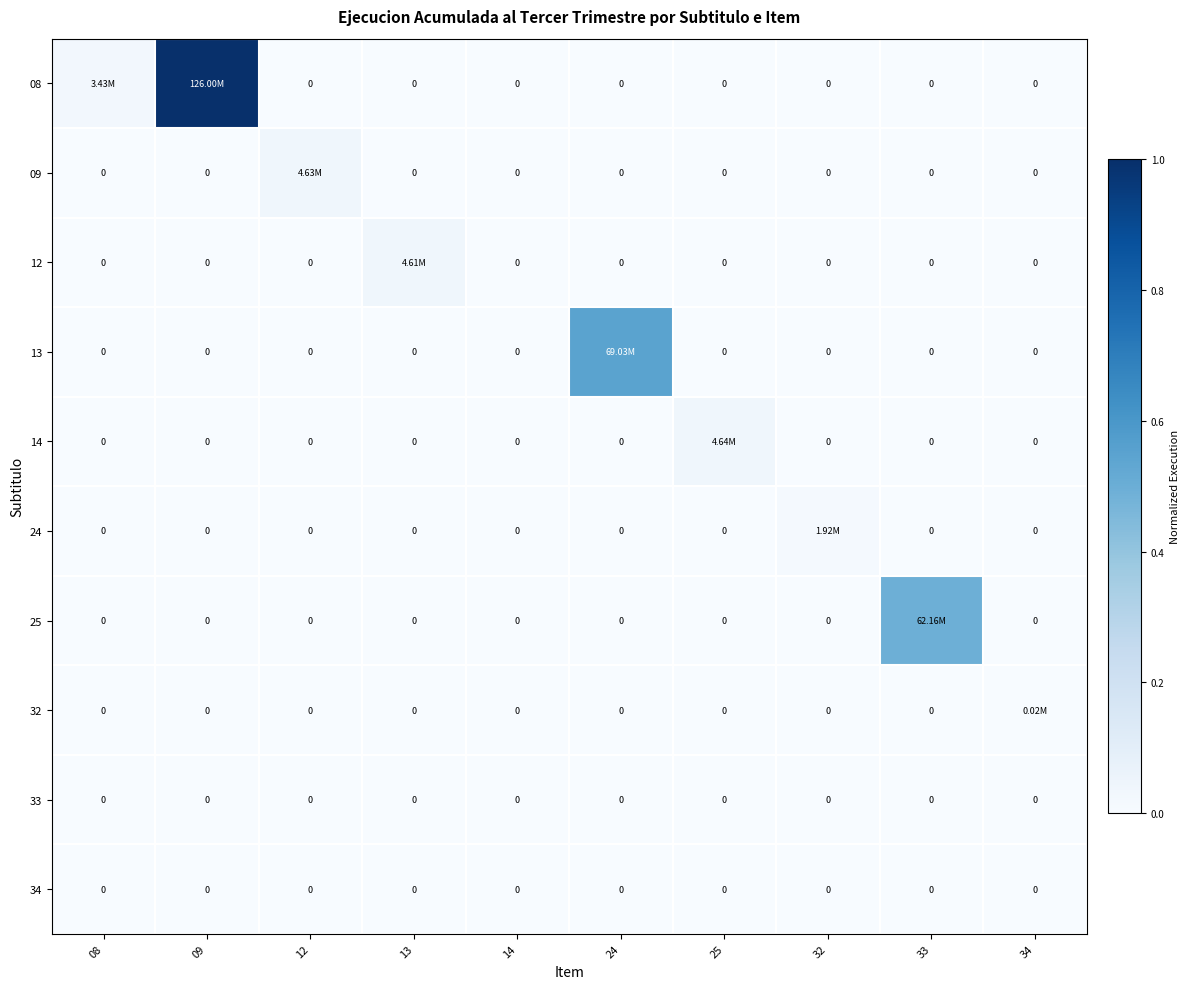

Between 25 and 32, which is larger?

25